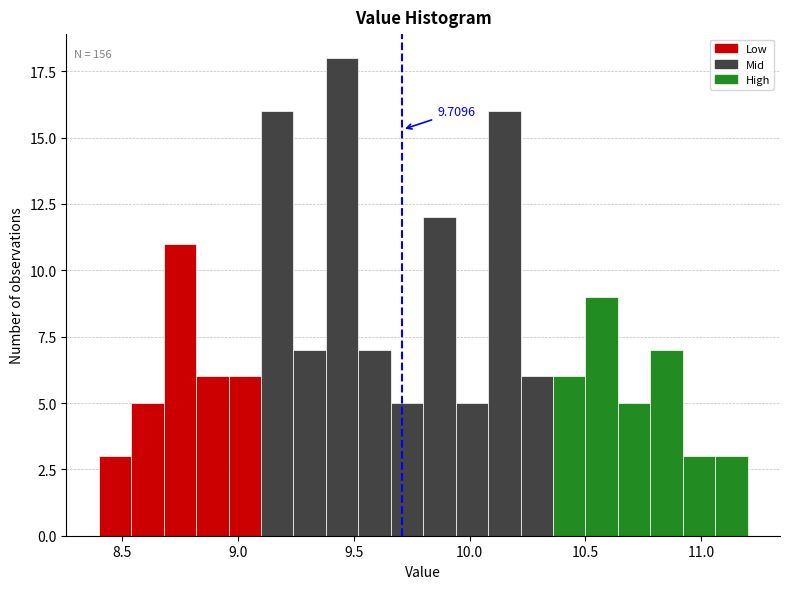

Around what value on the x-axis is the tallest bar? Give the approximate position of its centre, as read against the axis.

9.45